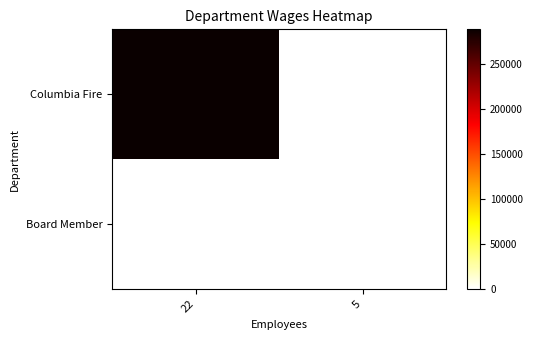

Reading right to left, list all the values displayed in this chart.

Columbia Fire: 5=0	22=288773
Board Member: 5=0	22=0